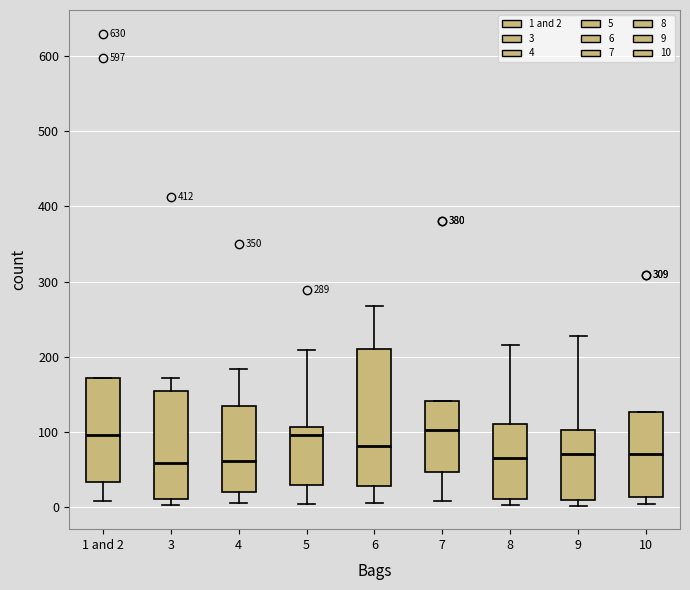

Reading left to right, read every box against the y-axis: the position of its median line, the range the box covers, and the ends of its whiskers. The values are not printed on the chart, so give them approximately, as read against the axis.

1 and 2: median 100, box 30 to 170, whiskers 10 to 170
3: median 60, box 10 to 150, whiskers 0 to 170
4: median 60, box 20 to 140, whiskers 10 to 180
5: median 100, box 30 to 110, whiskers 0 to 210
6: median 80, box 30 to 210, whiskers 10 to 270
7: median 100, box 50 to 140, whiskers 10 to 140
8: median 70, box 10 to 110, whiskers 0 to 220
9: median 70, box 10 to 100, whiskers 0 to 230
10: median 70, box 10 to 130, whiskers 0 to 130